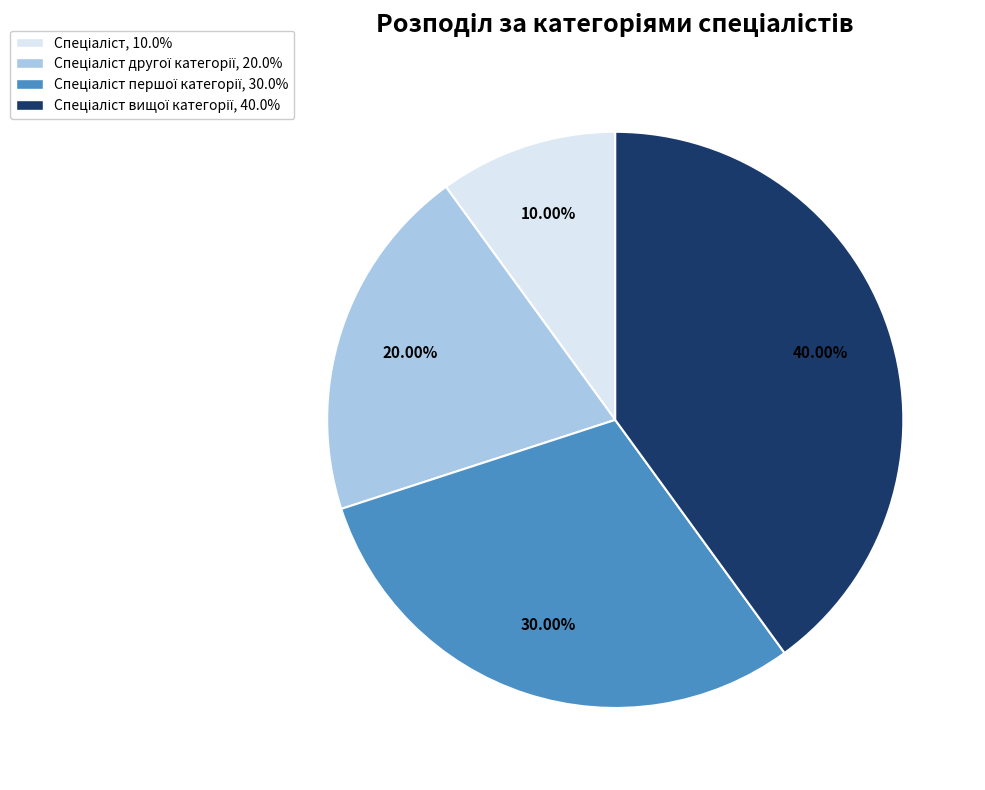

Is there any slice that represents more than half of the pie?

No